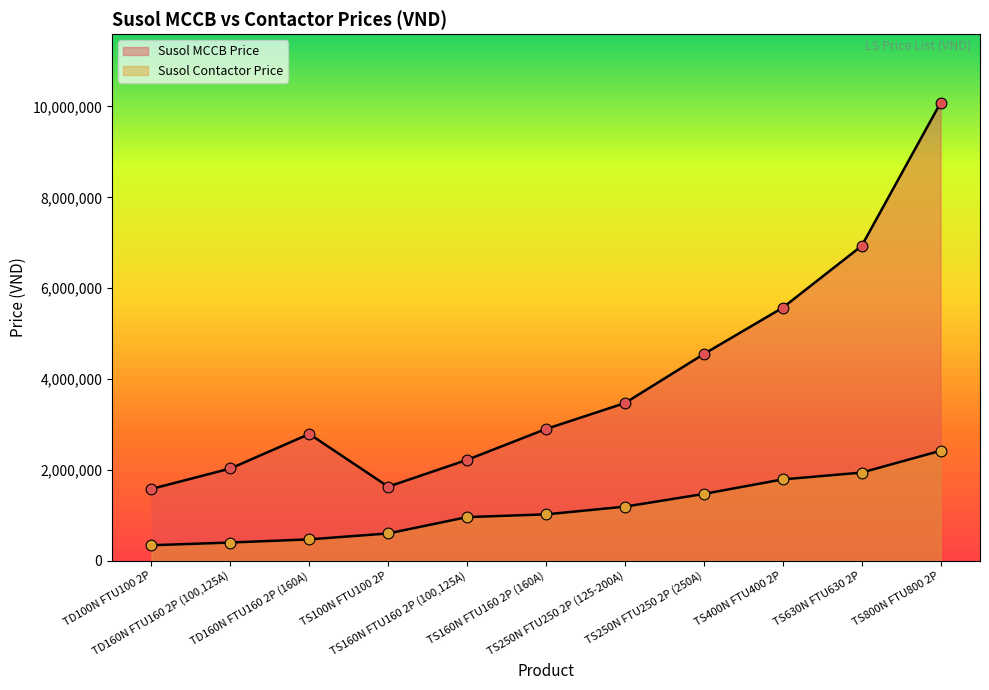

What is the total value across all series at TD160N FTU160 2P (100,125A)?

2430000